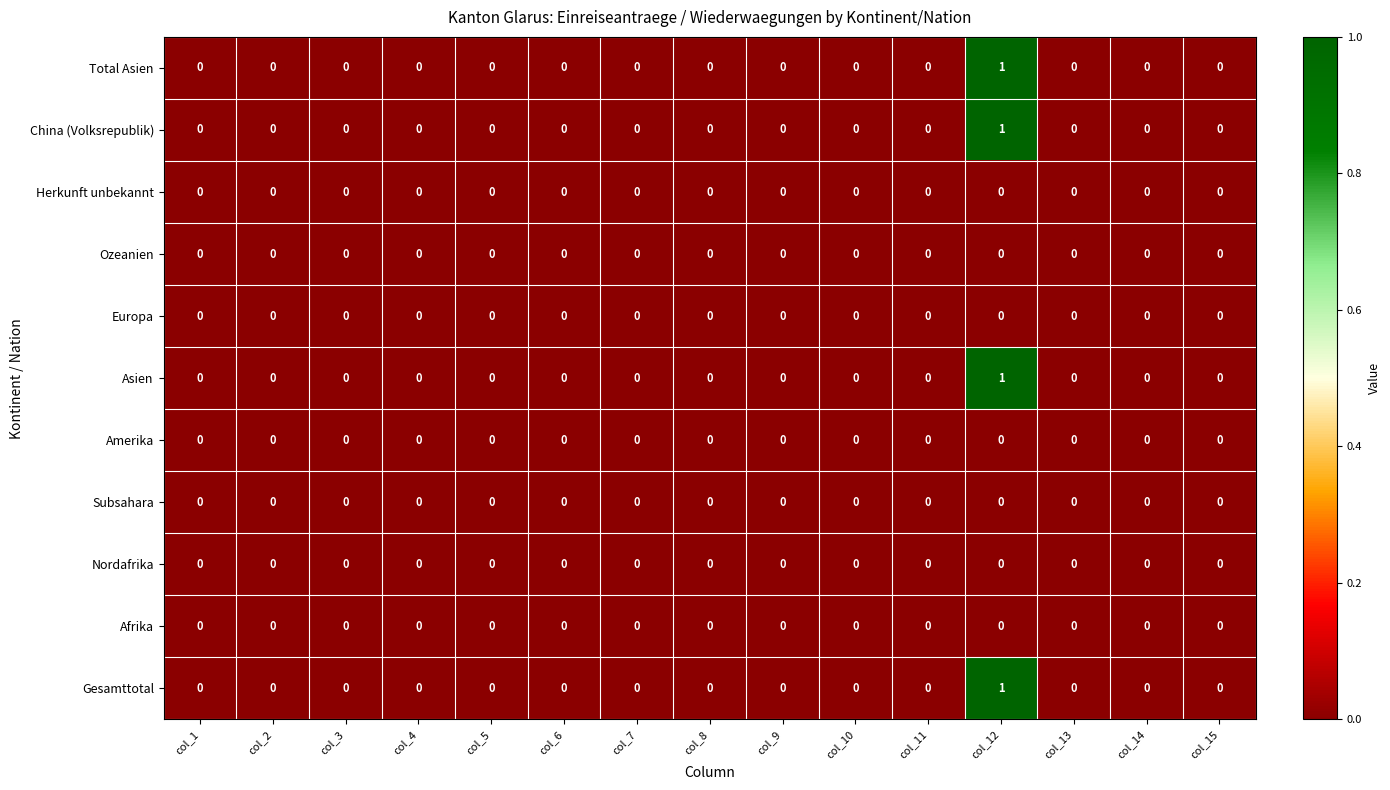

Count the Total Asien values in the range 0 to 1.

15